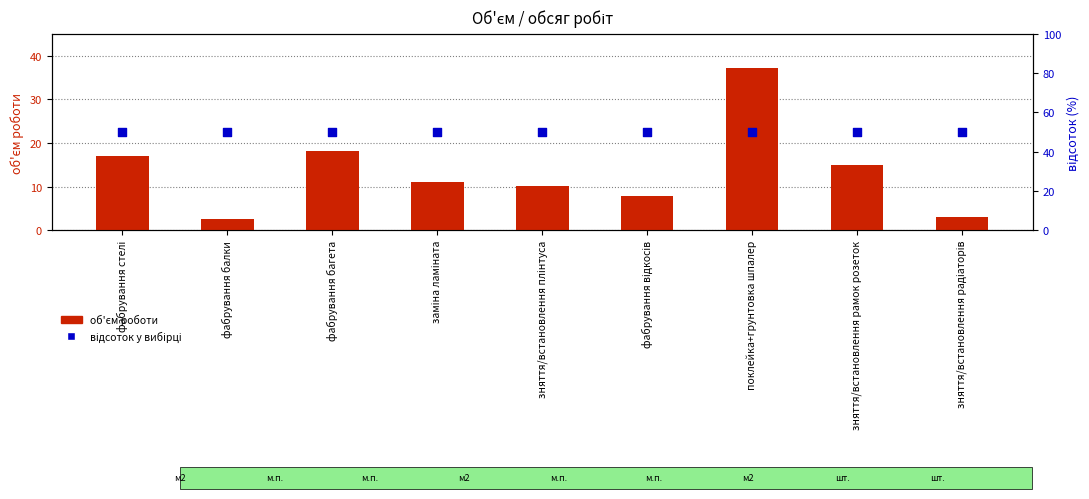

At how many categories does at least one series exceed 46?

9